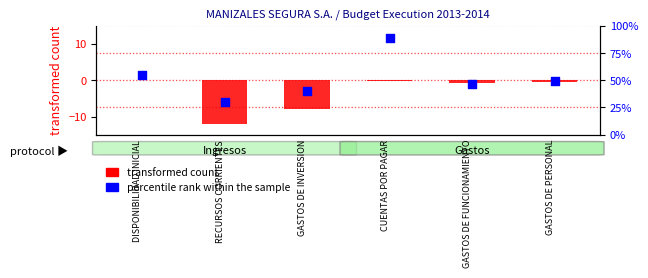

Which series has the largest total across all categories?

percentile rank within the sample